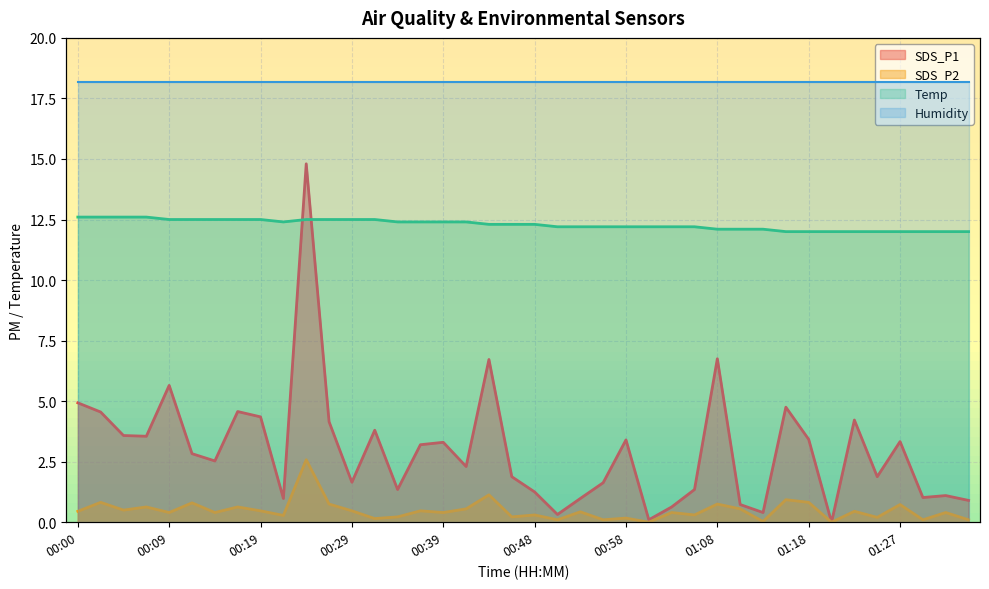

True or false: SDS_P1 and SDS_P2 cross at least once.

False